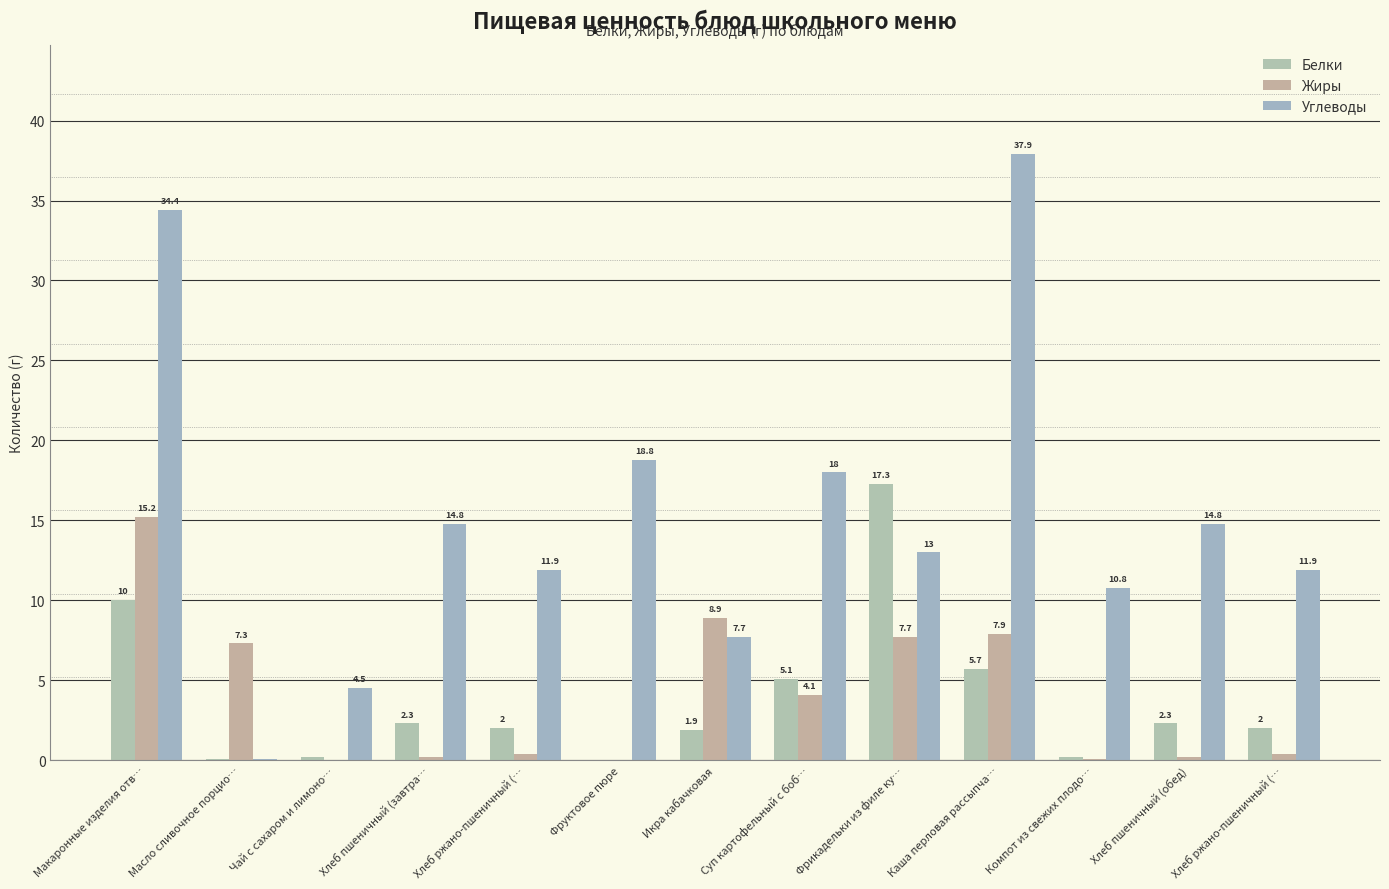

How many positive values does the Жиры series have?

11